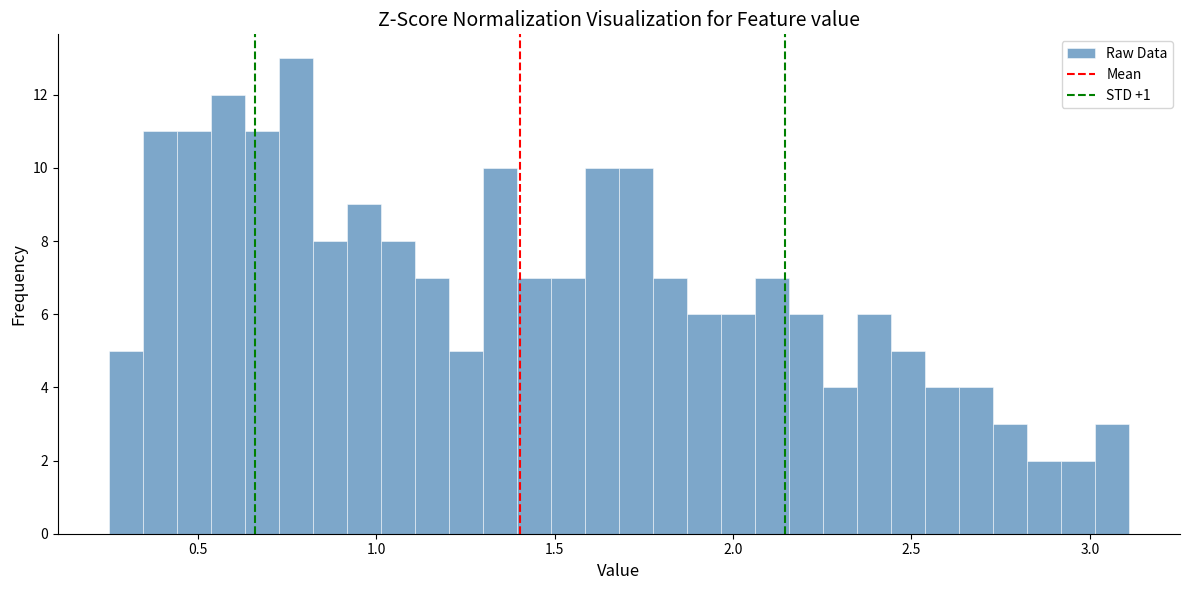

Around what value on the x-axis is the tallest bar? Give the approximate position of its centre, as read against the axis.

0.75